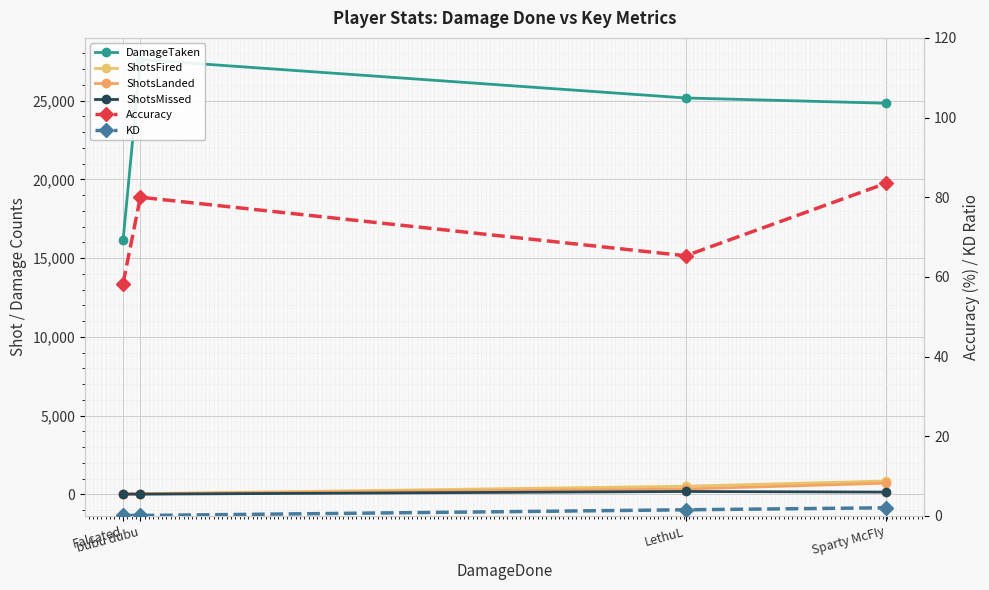

Which has a higher value, bubu dubu or Sparty McFIy?

bubu dubu